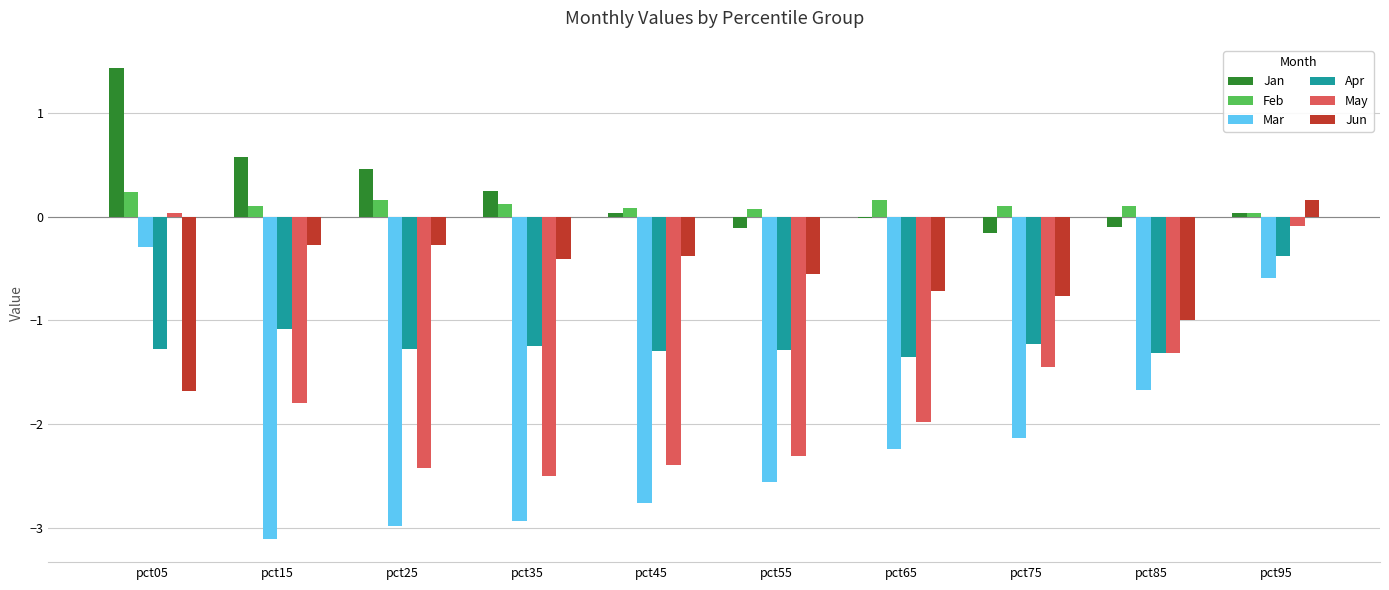

What is the maximum value shown in the chart?

1.4